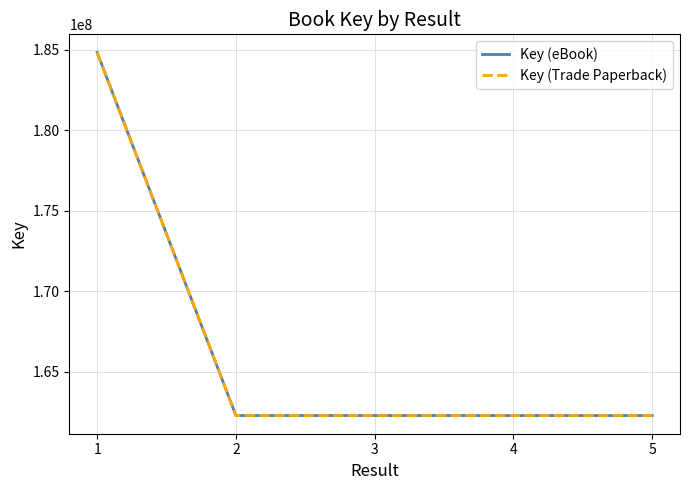

Which series has the largest range (max minus min)?

Key (eBook)